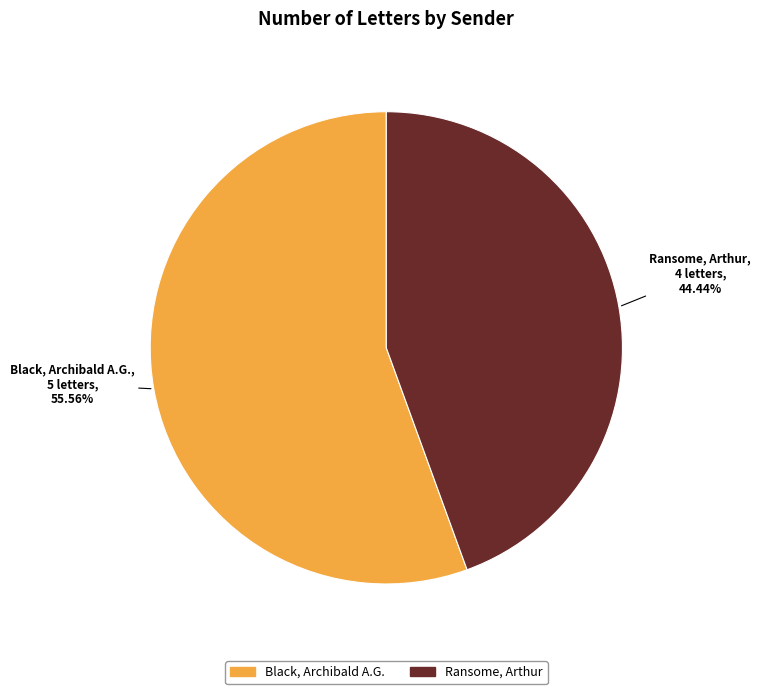

Is there a majority slice in this chart?

Yes